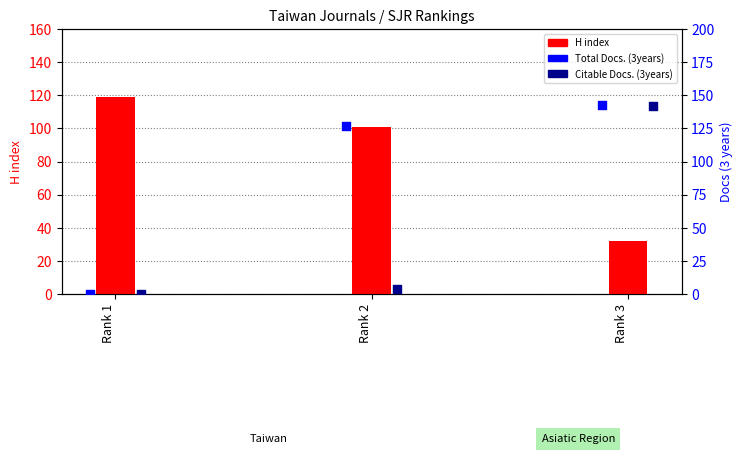

What are all the series names shown in the legend?

H index, Total Docs. (3years), Citable Docs. (3years)